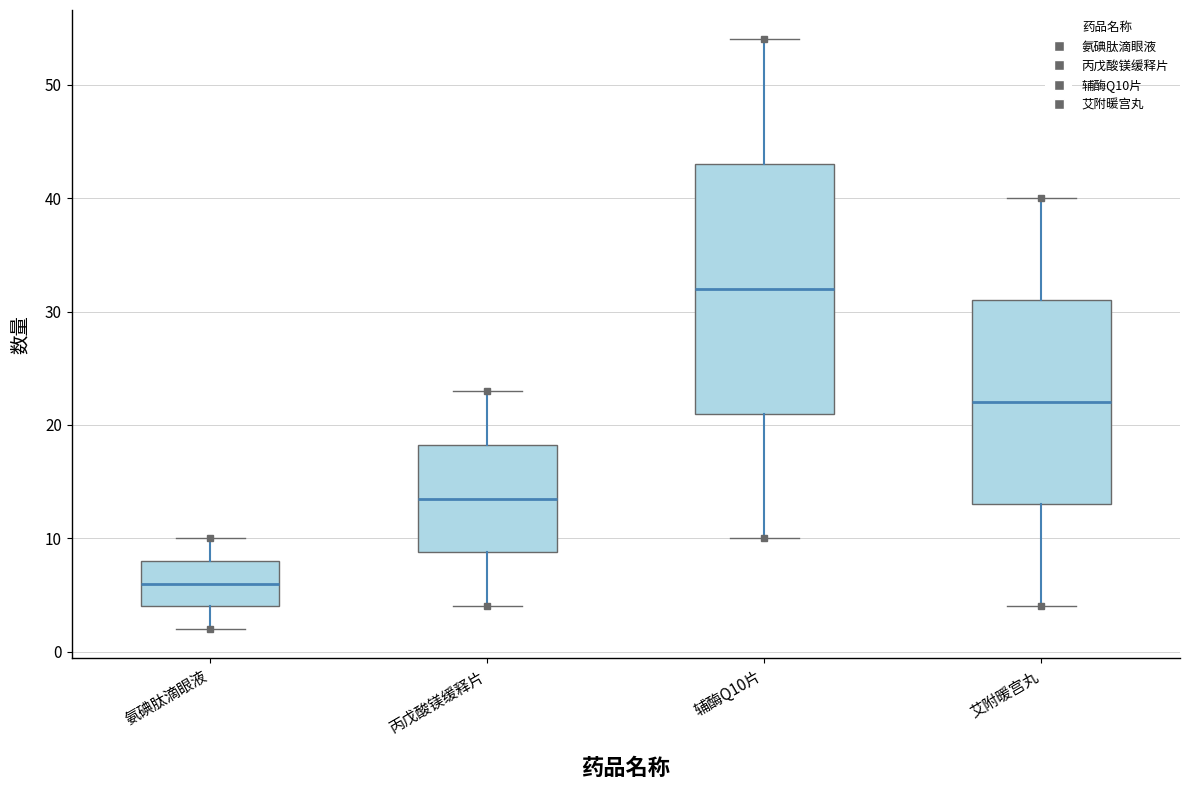

Comparing the boxes themselves (not the whiskers), which one is the tallest?

辅酶Q10片